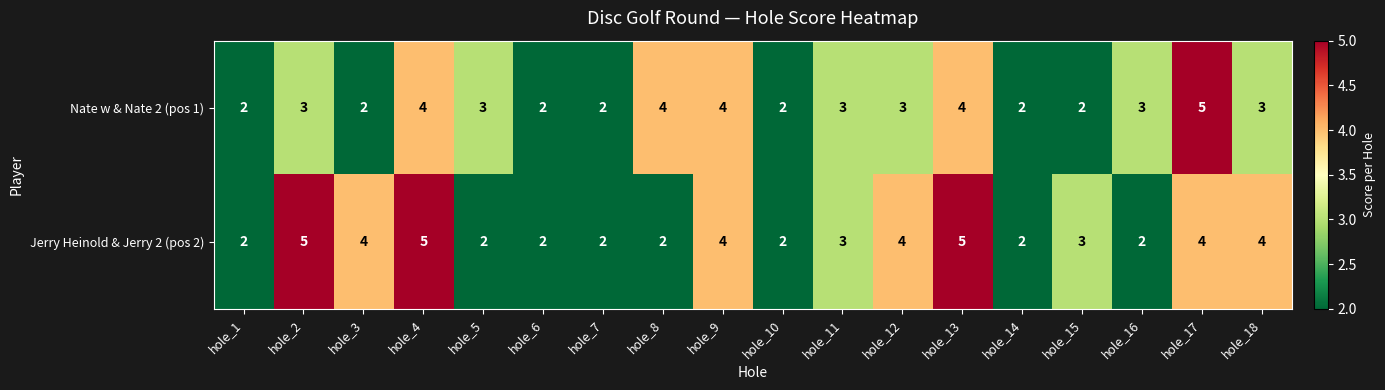

What is the difference between the highest and lowest values at hole_13?

1